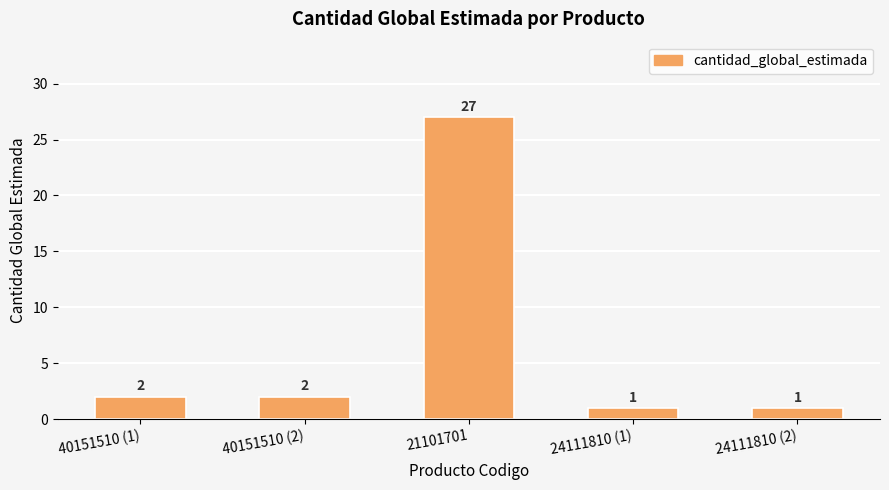

How many categories are shown in the chart?

5